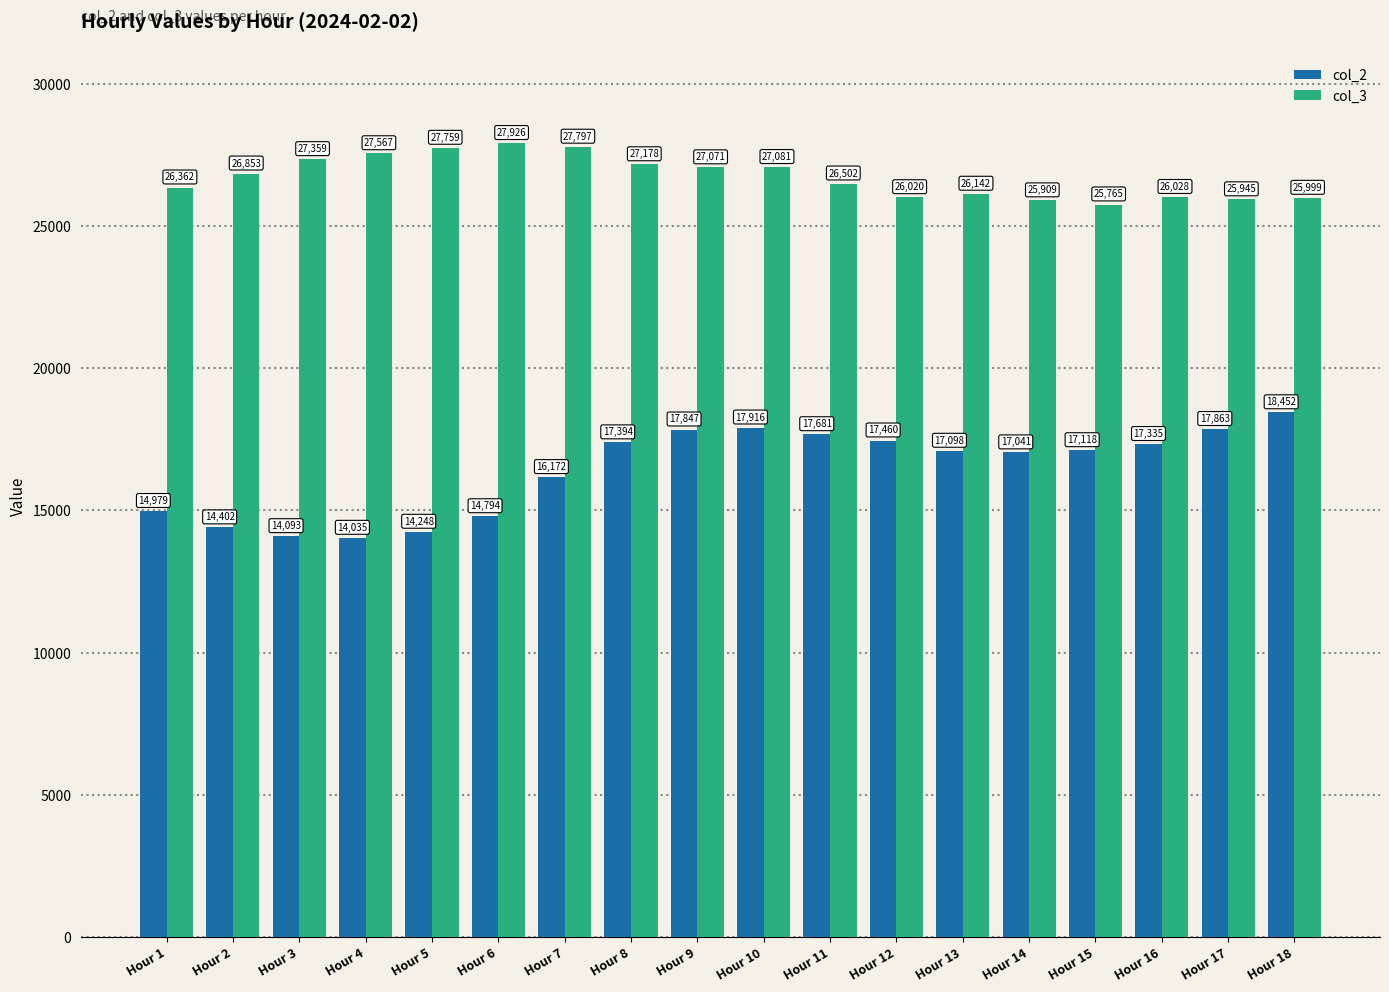

Which series has the largest range (max minus min)?

col_2